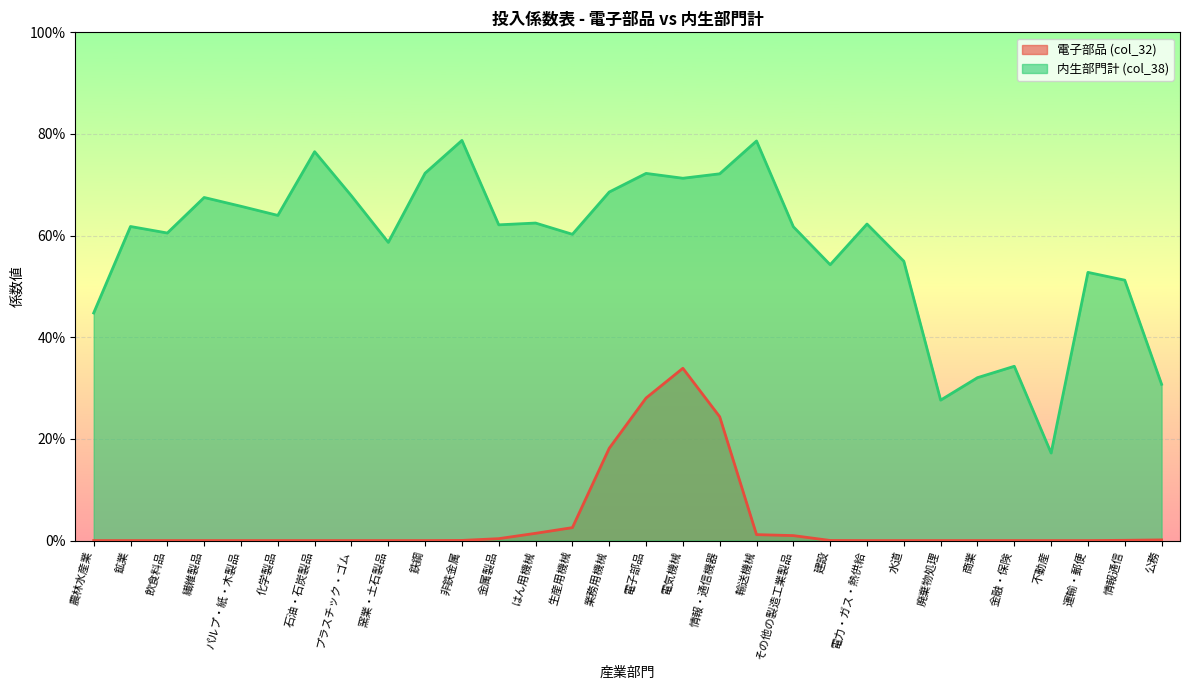

Is it true that the value at 繊維製品 is 0.1?

False